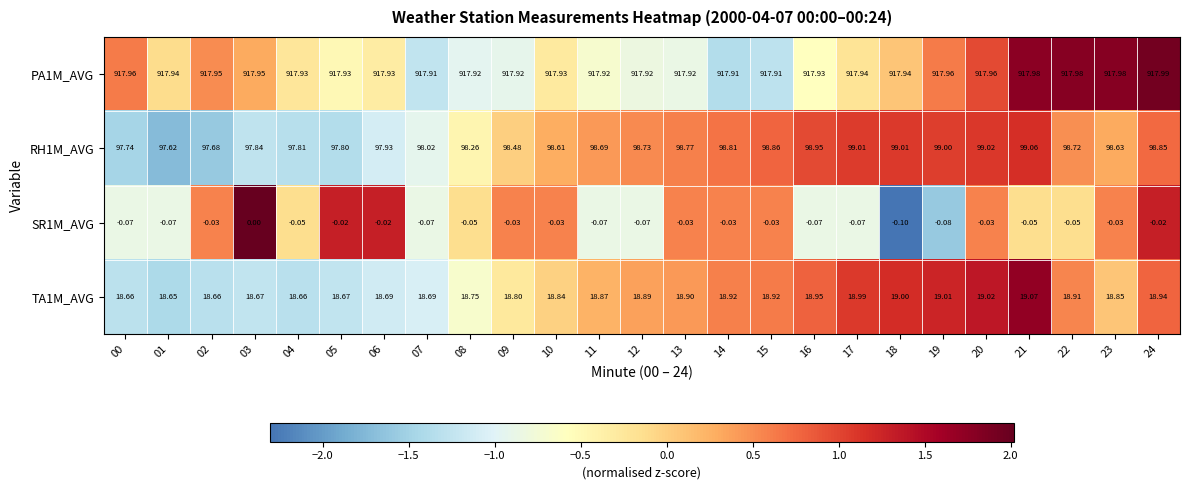

Is the value of TA1M_AVG at 17 greater than the value of SR1M_AVG at 07?

Yes